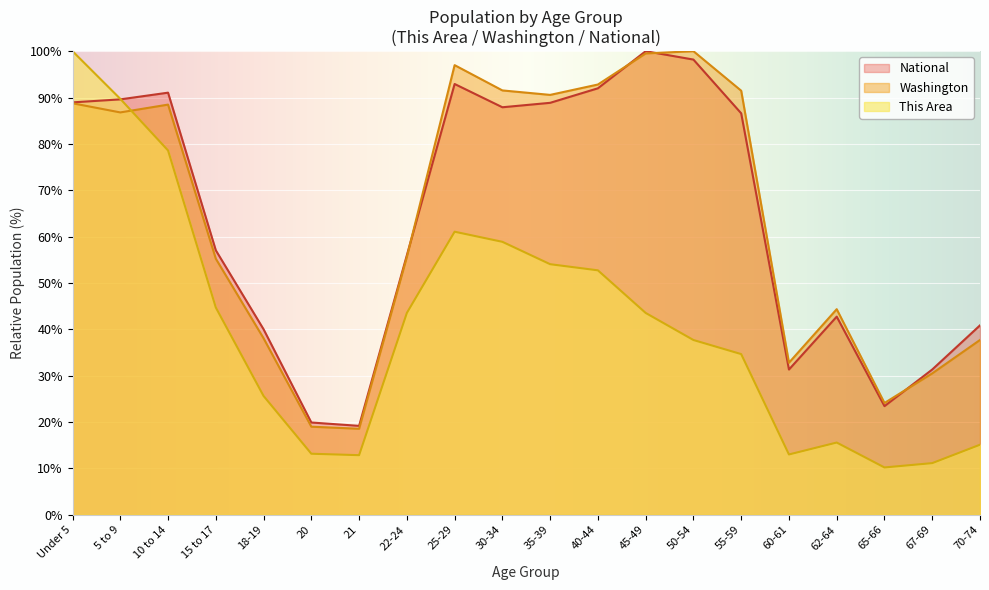

How many values in the This Area series are below 43?

10